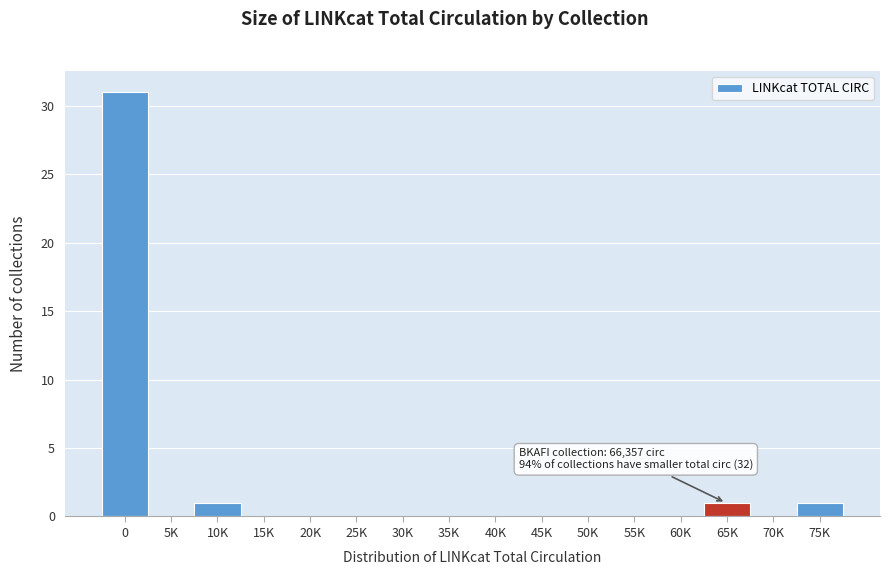

Reading right to left, what are all the values shown in this chart?

75K=1	70K=0	65K=1	60K=0	55K=0	50K=0	45K=0	40K=0	35K=0	30K=0	25K=0	20K=0	15K=0	10K=1	5K=0	0=31